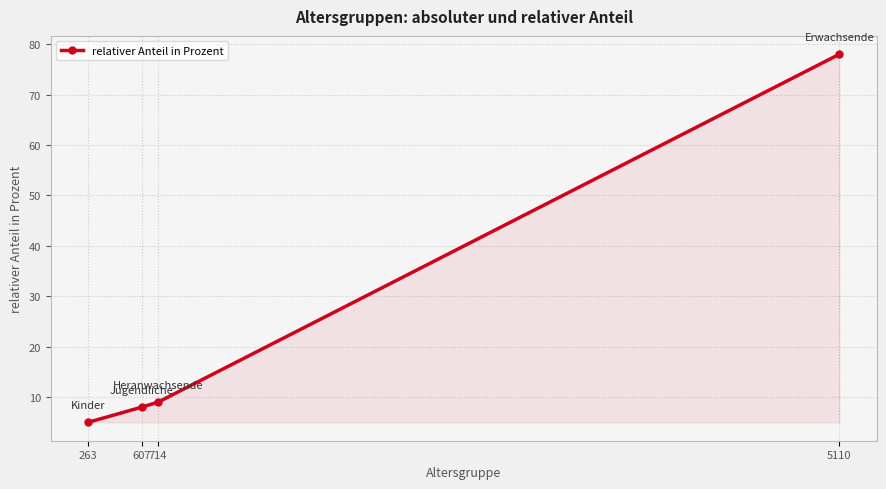

Reading right to left, extract all data points from this chart.

78	9	8	5